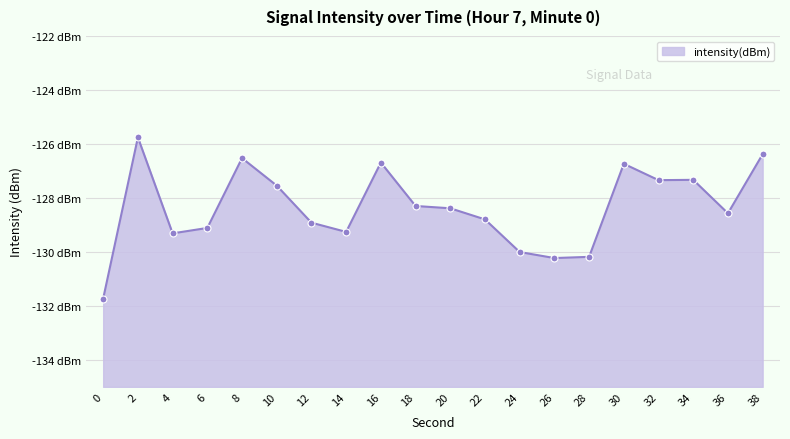

Which has a higher value, 16 or 32?

16